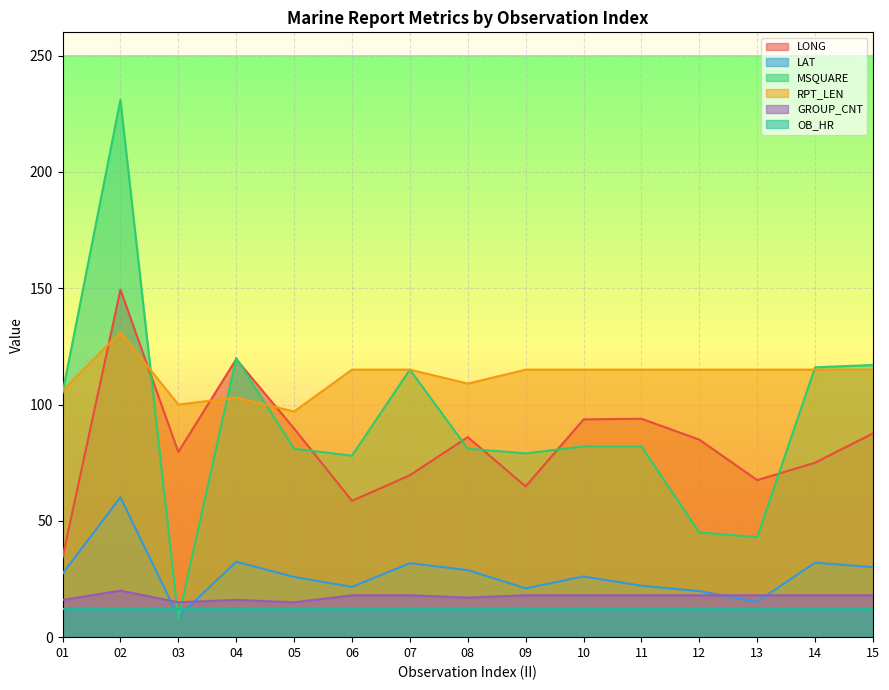

How many distinct data groups are displayed?

6